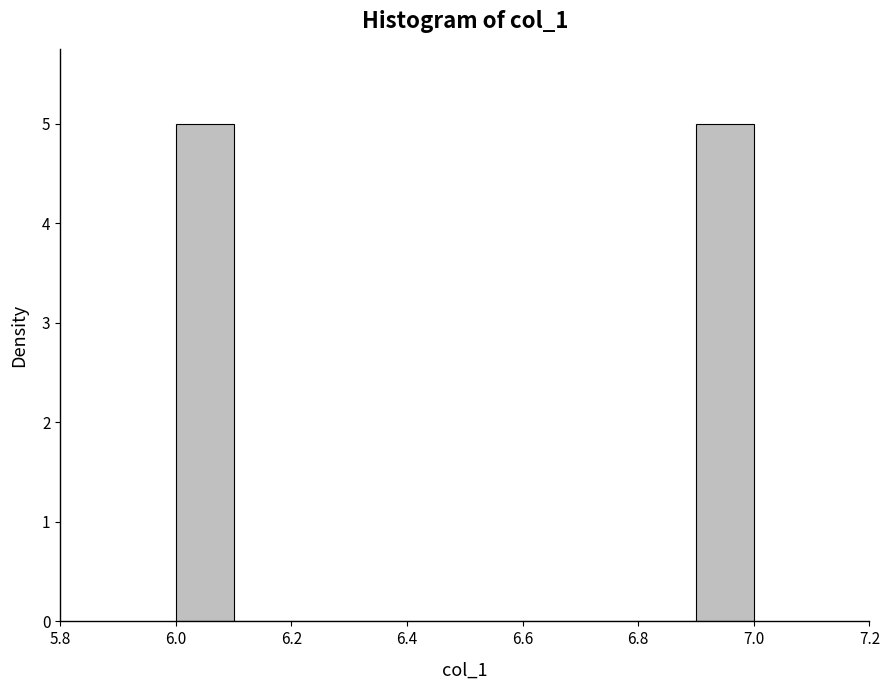

Reading left to right, transcribe this chart: for each bar, give the range it covers on the x-axis and its height. The values are not printed on the chart, so give them approximately, as read against the axis.

6.0 to 6.1: 5
6.1 to 6.2: 0
6.2 to 6.3: 0
6.3 to 6.4: 0
6.4 to 6.5: 0
6.5 to 6.6: 0
6.6 to 6.7: 0
6.7 to 6.8: 0
6.8 to 6.9: 0
6.9 to 7.0: 5